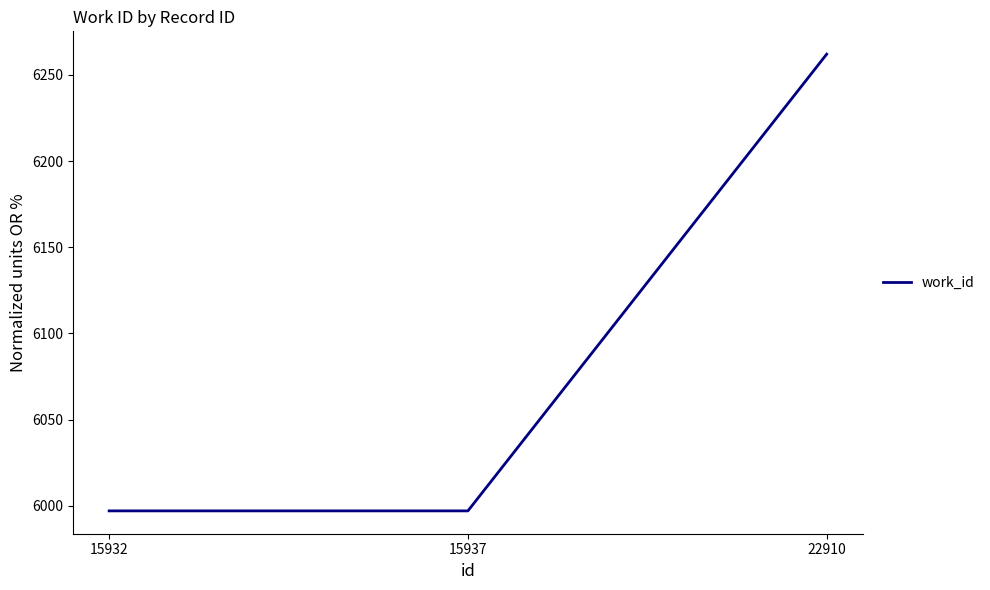

What is the change in value from 15937 to 22910?

+265